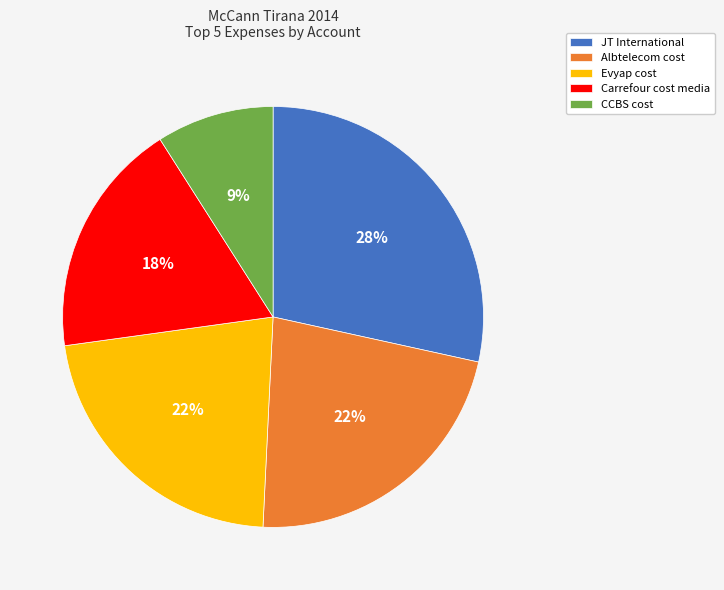

What is the ratio of the value at CCBS cost to the value at Albtelecom cost?

0.4